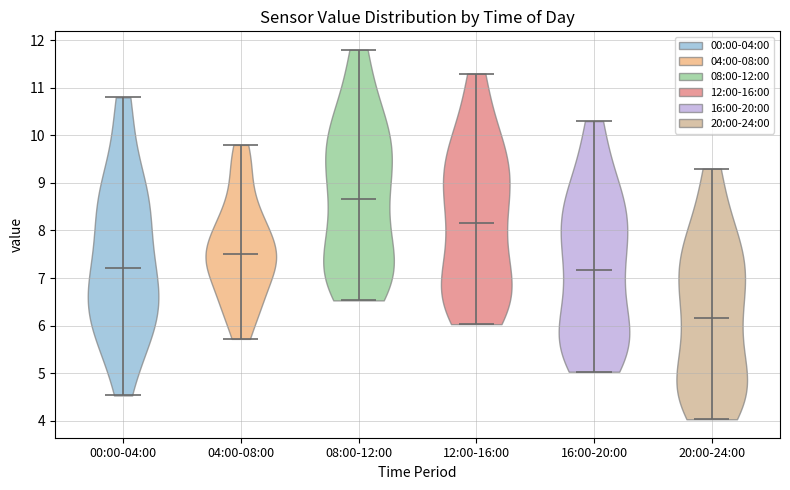

Reading left to right, read every violin against the y-axis: where its median line is, and the lowest and highest points it reaches. The values are not printed on the chart, so give them approximately, as read against the axis.

00:00-04:00: median line 7.2, lowest point 4.5, highest point 10.8
04:00-08:00: median line 7.5, lowest point 5.7, highest point 9.8
08:00-12:00: median line 8.7, lowest point 6.5, highest point 11.8
12:00-16:00: median line 8.2, lowest point 6.0, highest point 11.3
16:00-20:00: median line 7.2, lowest point 5.0, highest point 10.3
20:00-24:00: median line 6.2, lowest point 4.0, highest point 9.3